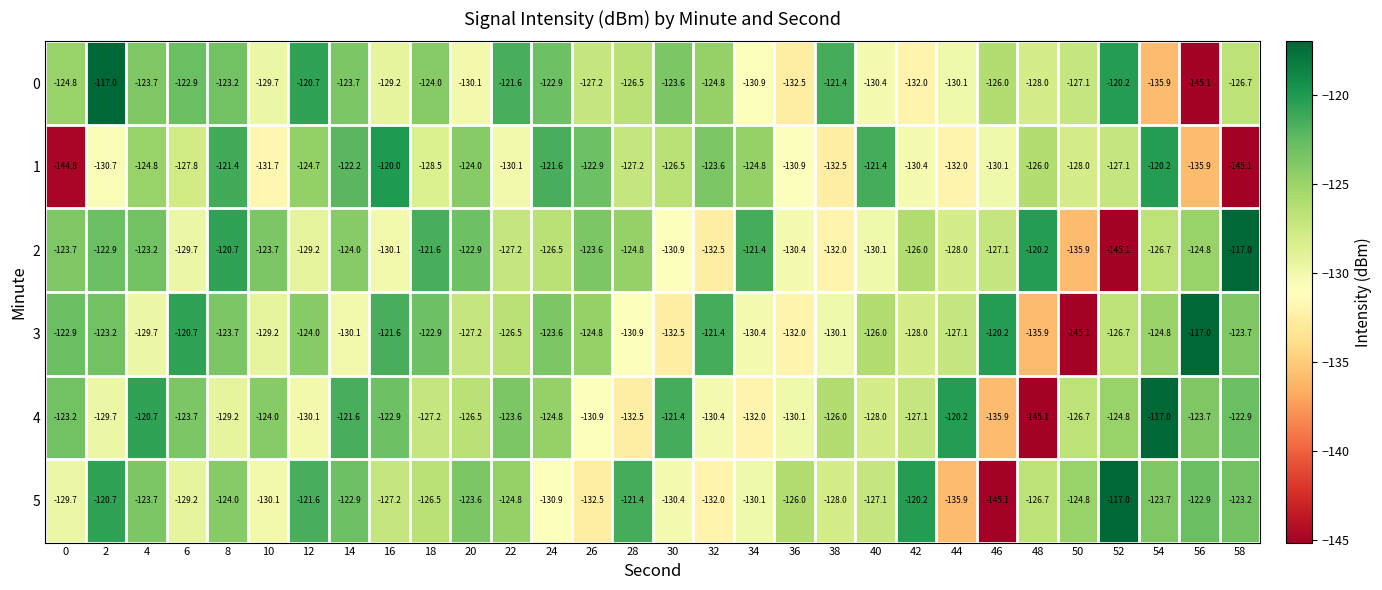

What is the spread (max minus min) of values at 2?

13.7